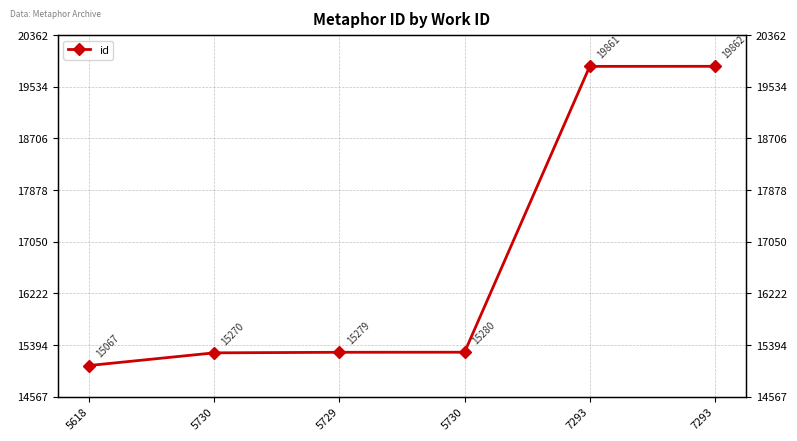

How many lines are shown in the chart?

1